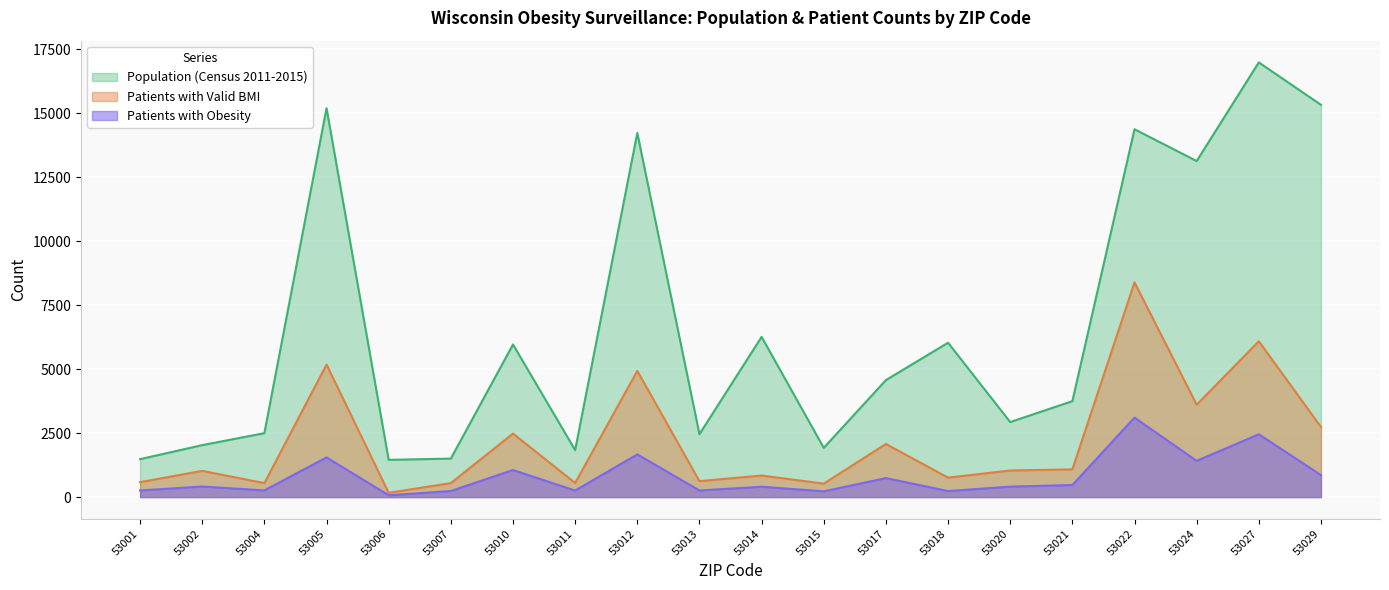

What is the difference between the second highest and minimum values in the Patients with Obesity series?

2382